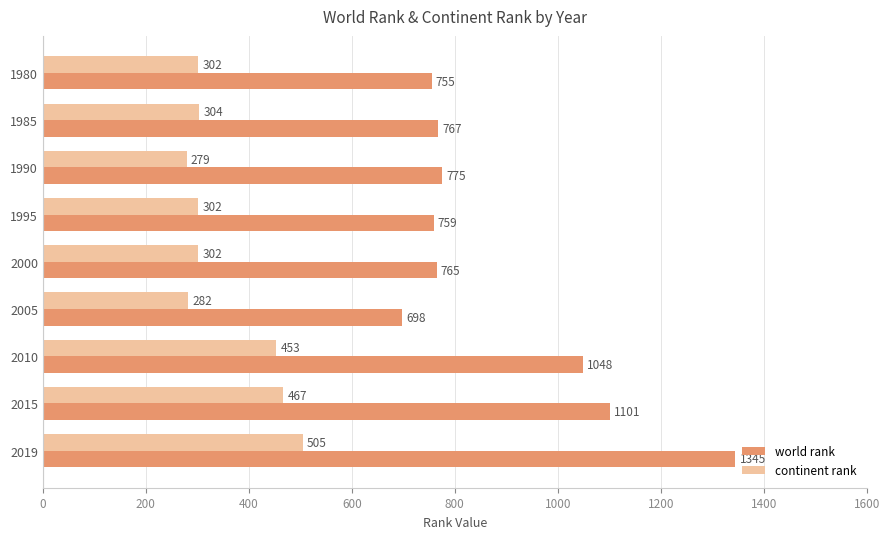

What is the difference between the second highest and minimum values in the world rank series?

403